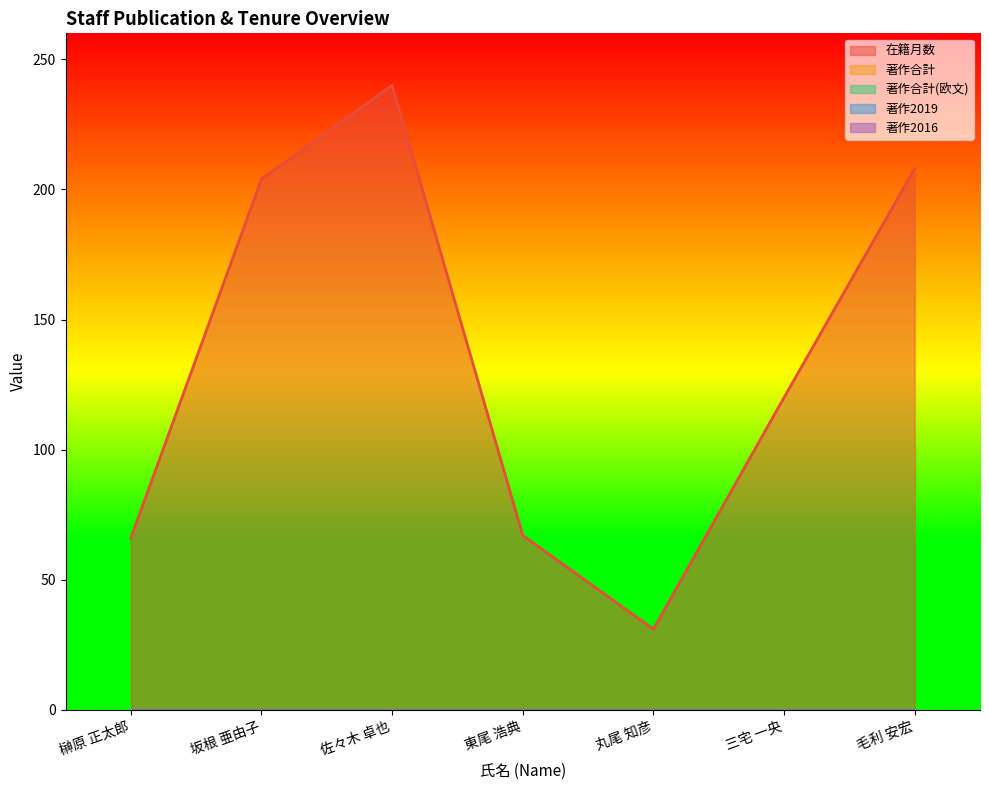

Rank the series at 毛利 安宏 from lowest to highest value.

著作合計, 著作合計(欧文), 著作2019, 著作2016, 在籍月数